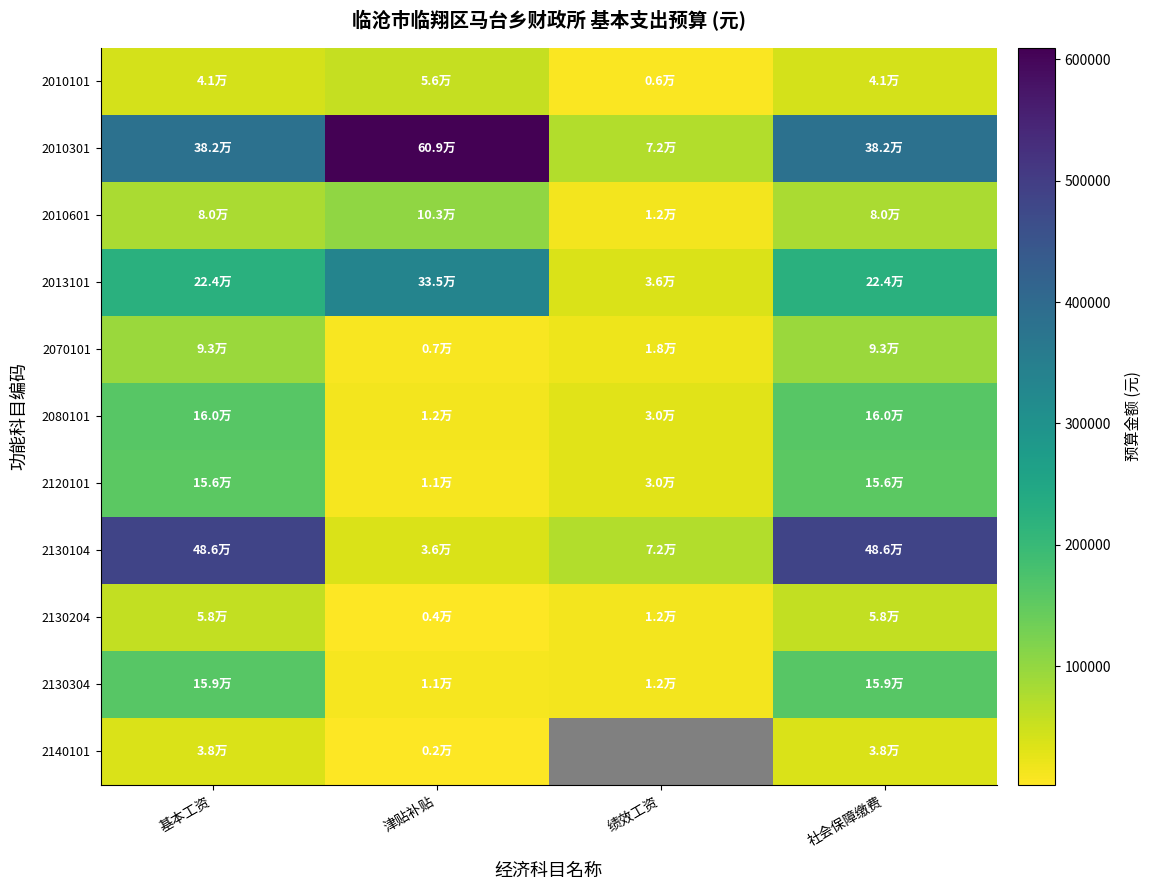

Is it true that 2130304 equals 5373.2 at 绩效工资?

False